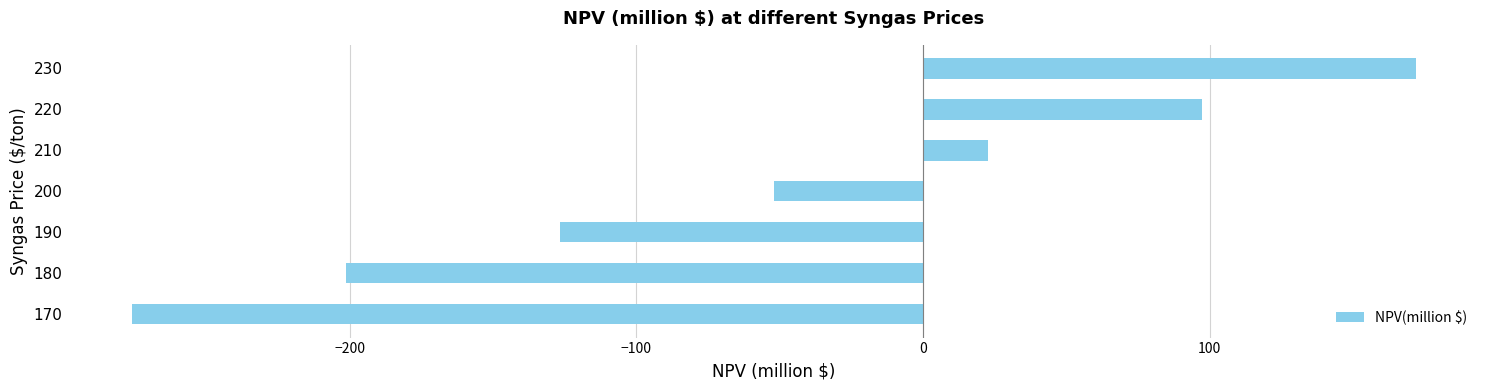

How many data points are less than -52?

4